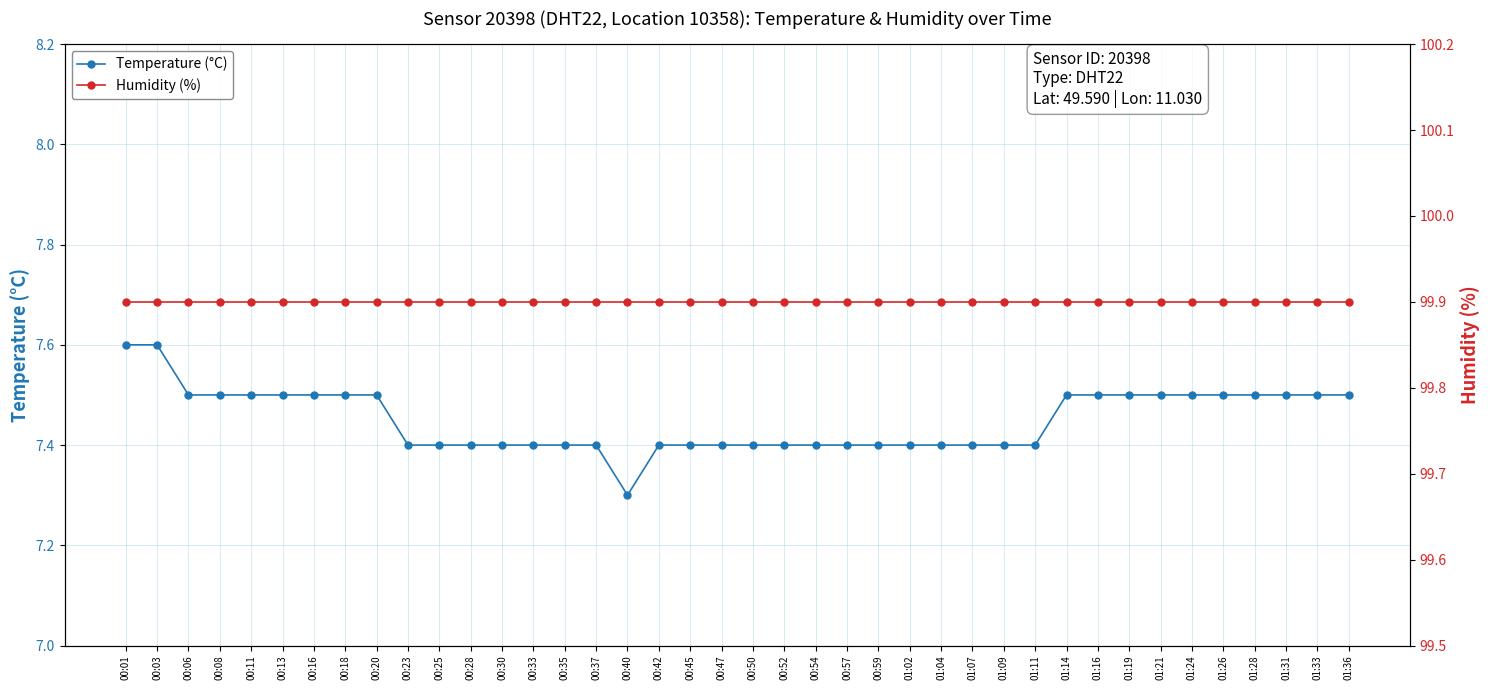

List the series in order of their overall mean, lowest first.

Temperature (°C), Humidity (%)